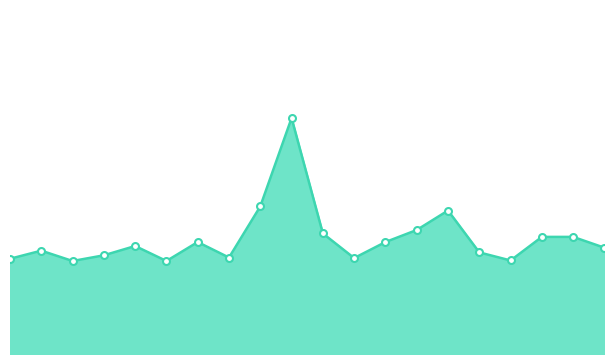

What is the minimum value shown in the chart?

5.4